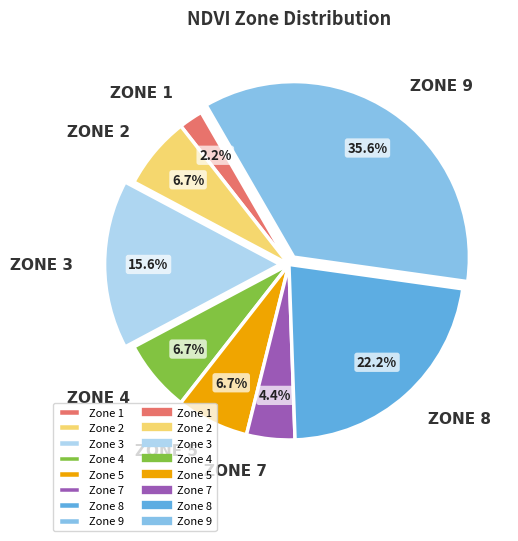

How many segments does this pie chart have?

8